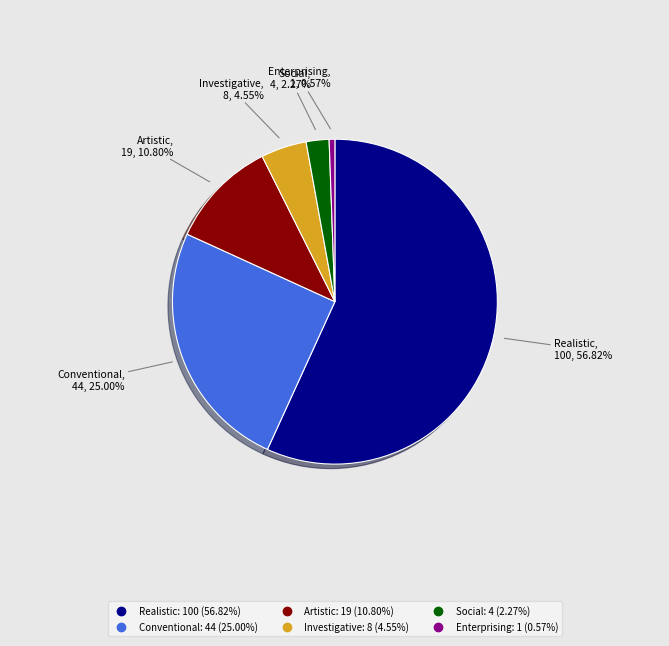

Count the number of slices in the pie.

6